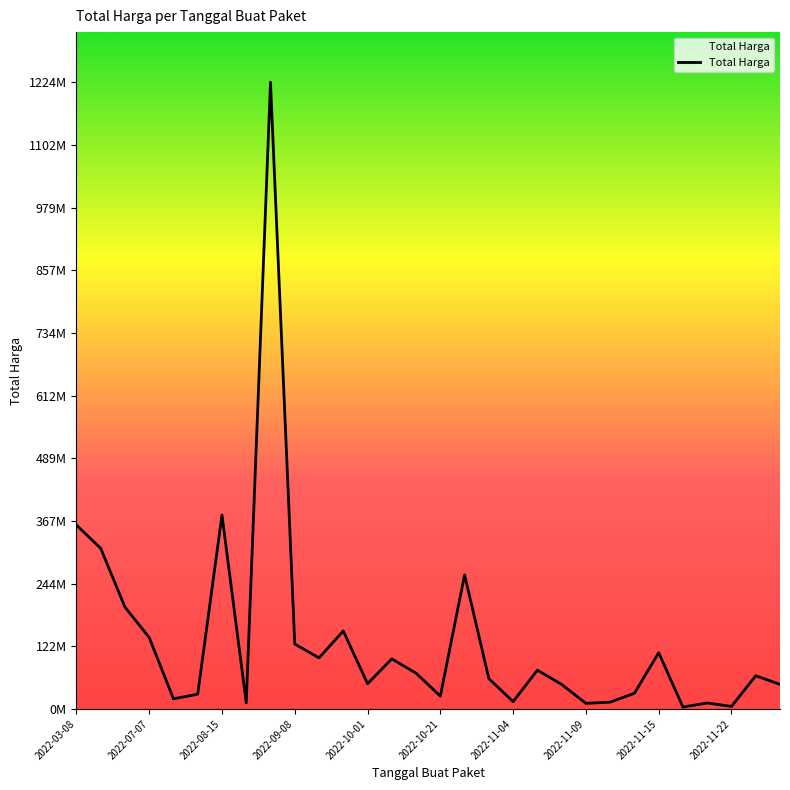

Is this an area chart (filled region under the line)?

Yes